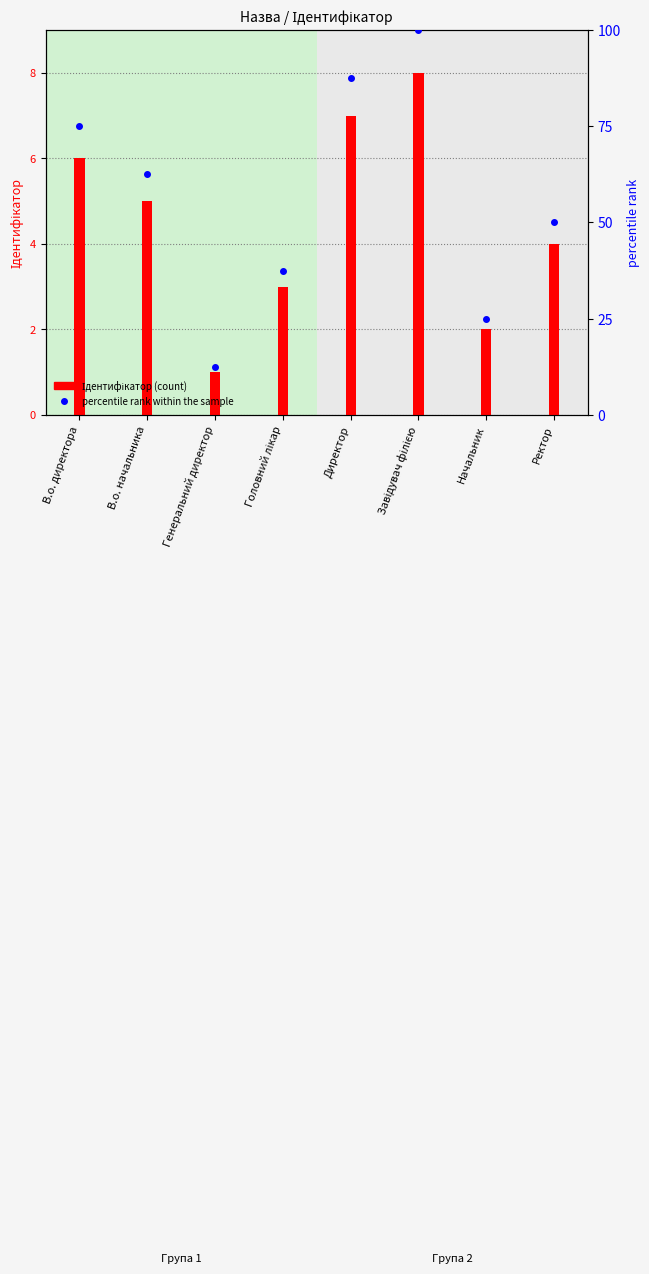

What is the greatest value displayed?

100.0